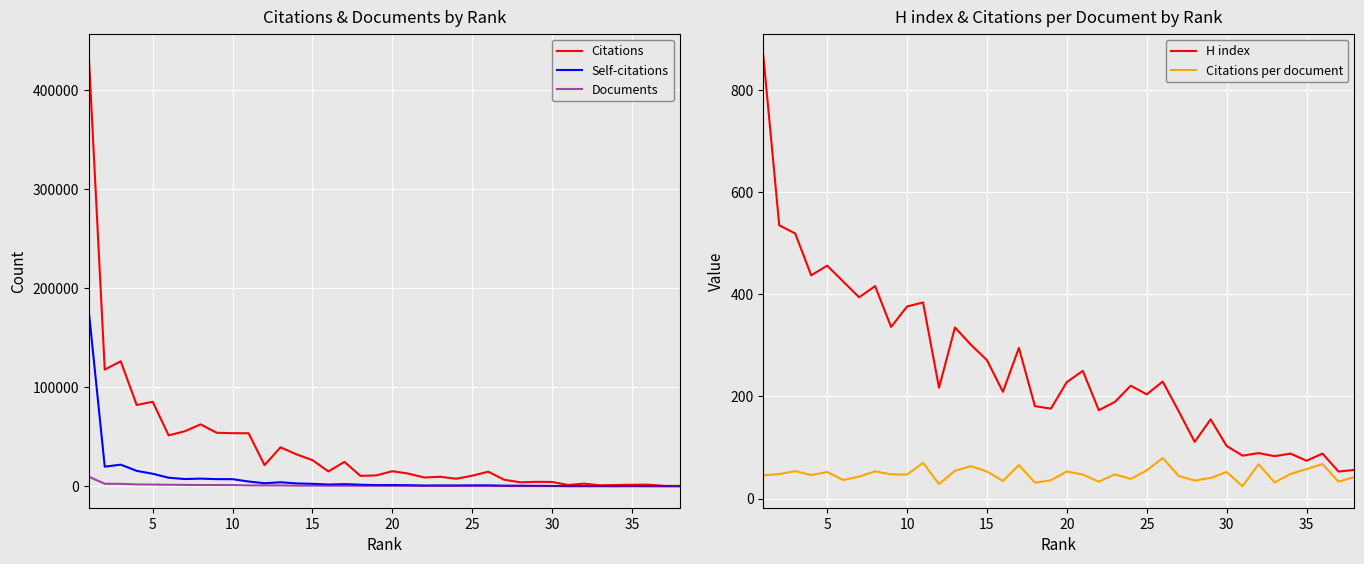

At how many categories does at least one series exceed 166238?

1